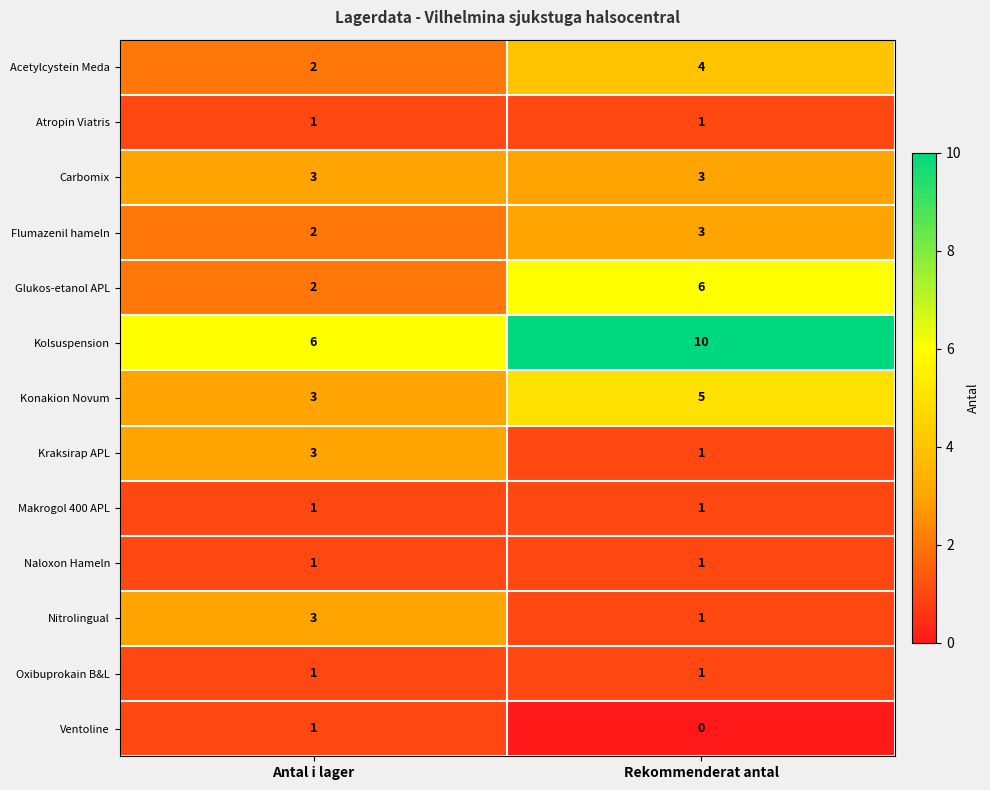

True or false: Flumazenil hameln has a value of 2 at Rekommenderat antal.

False